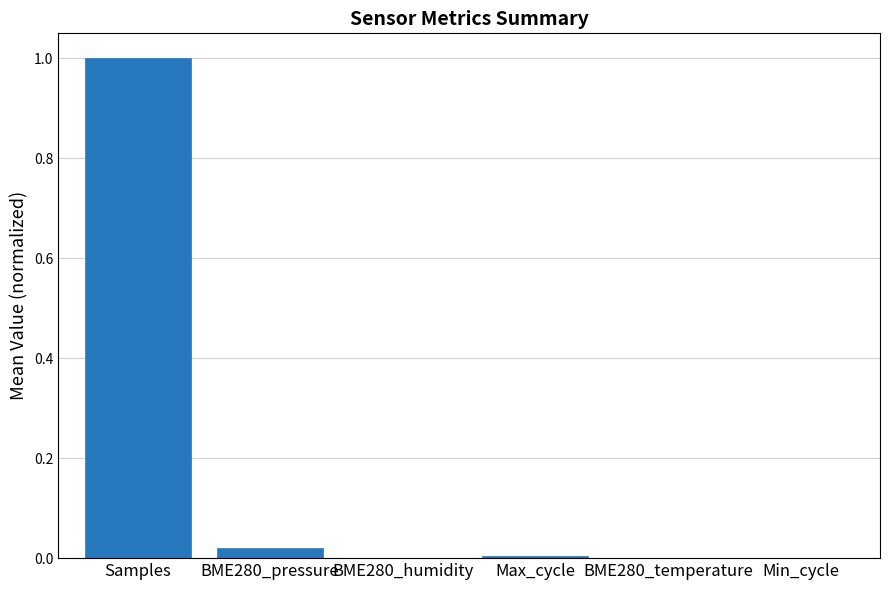

Between BME280_humidity and Samples, which is larger?

Samples